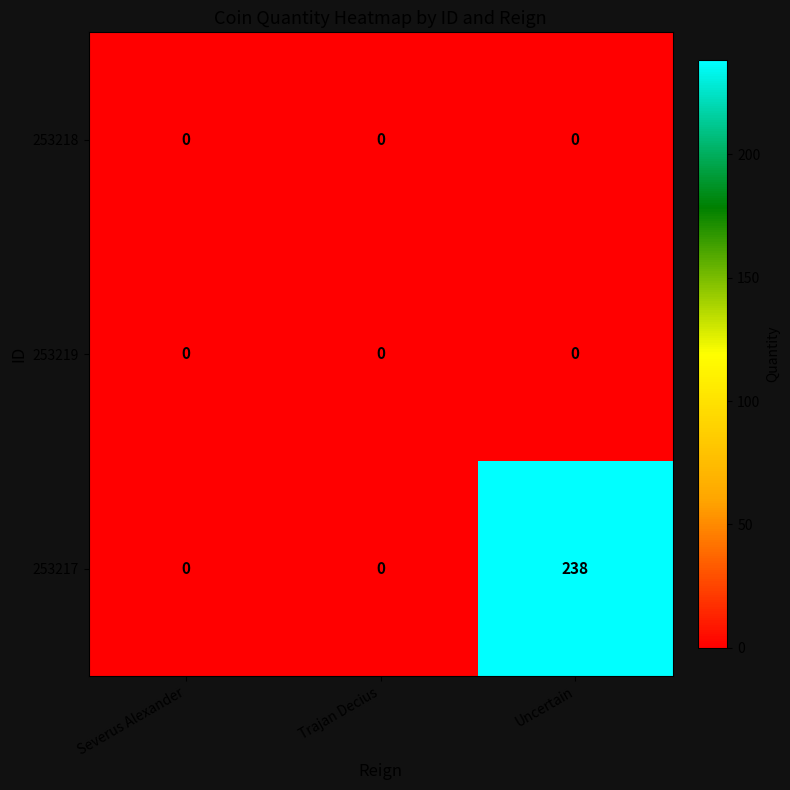

Reading right to left, what are all the values shown in this chart?

253218: 0	0	0
253219: 0	0	0
253217: 238	0	0